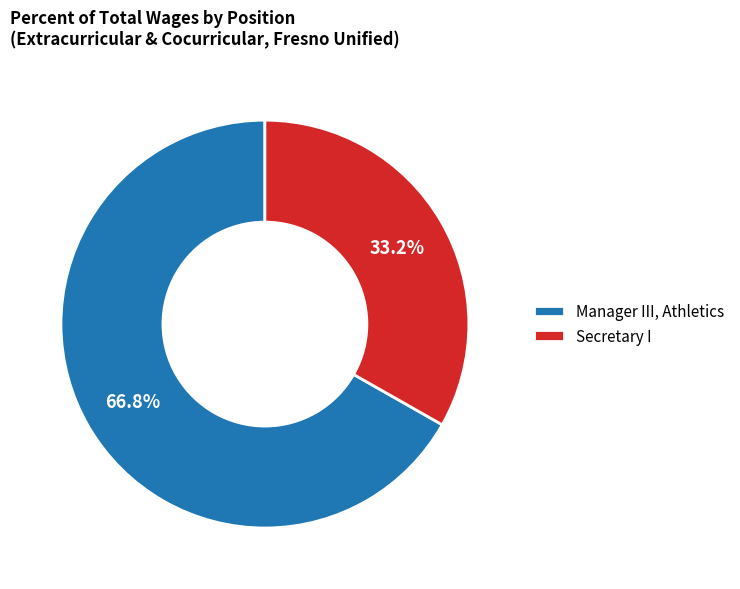

Is Secretary I the majority of the pie?

No